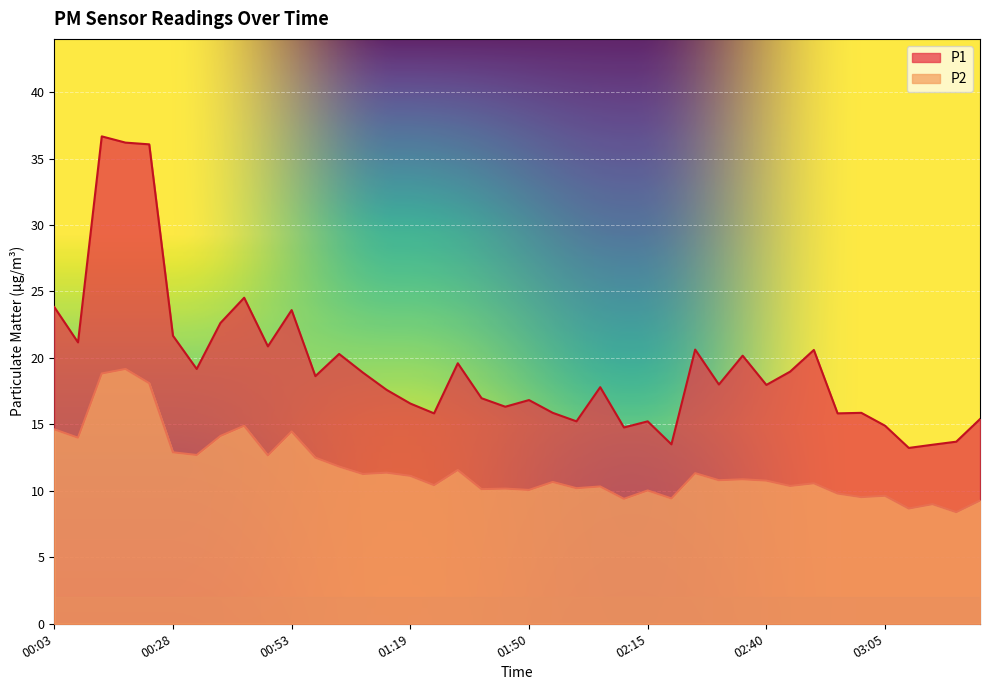

Where is the first local minimum for P1?

00:08